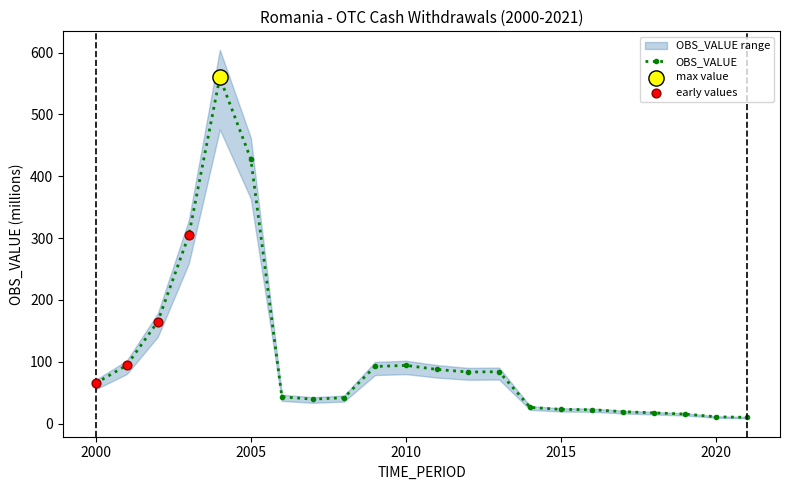

What is the ratio of the value at 2013 to the value at 2017?

4.3